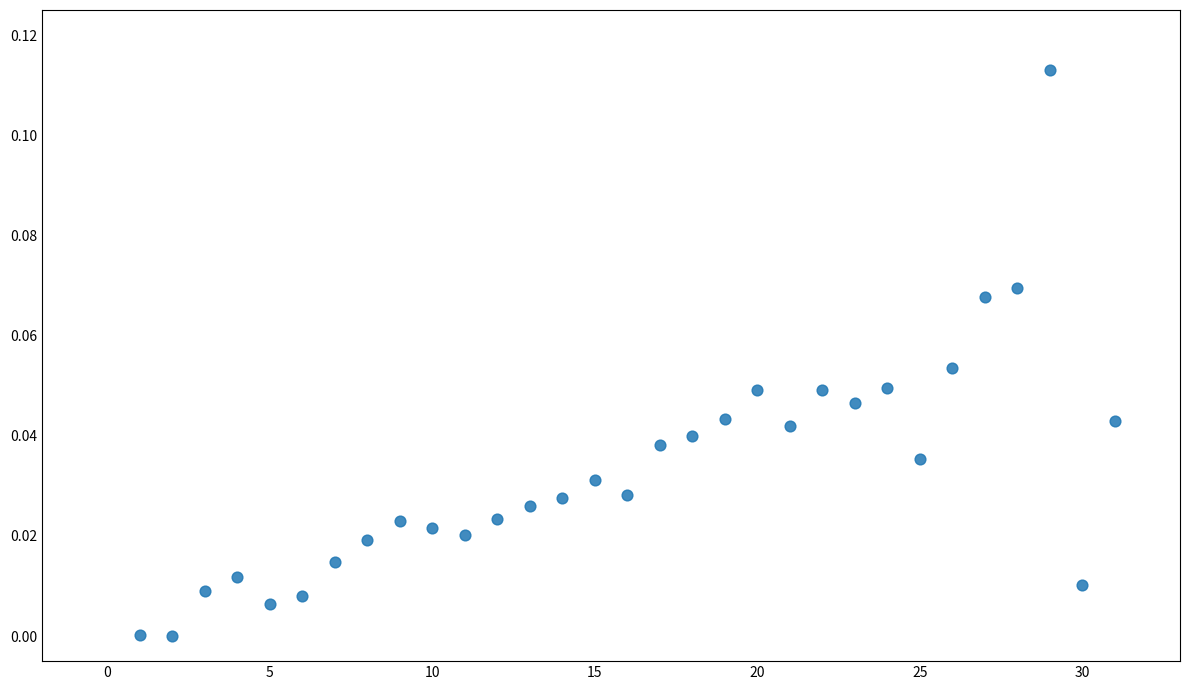

What is the range of X values (max minus min)?

30.0